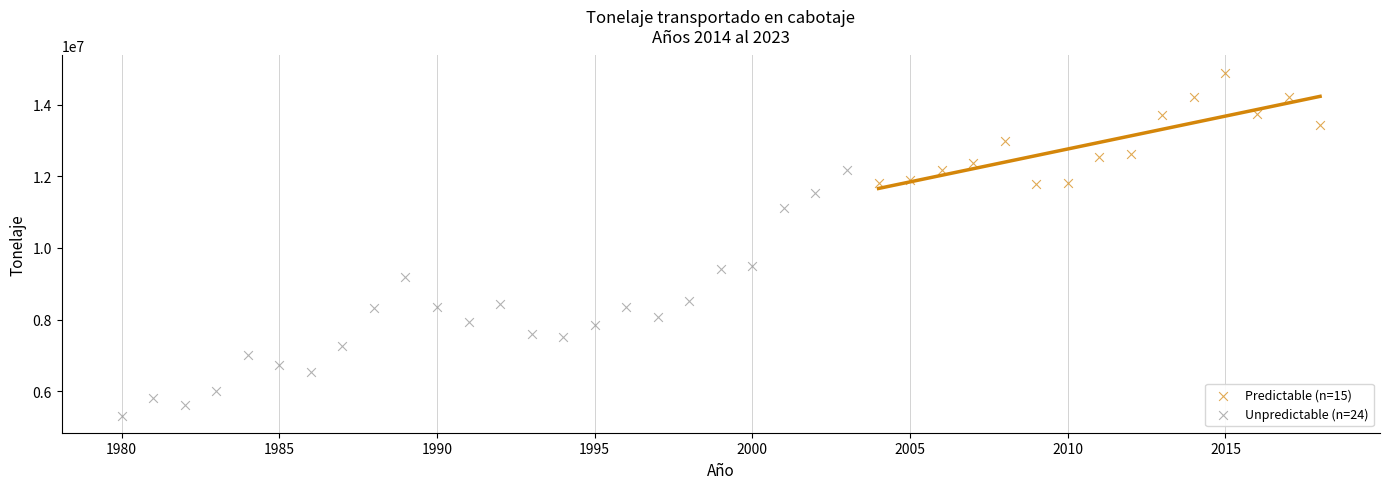

What are all the series names shown in the legend?

Predictable (n=15), Unpredictable (n=24)